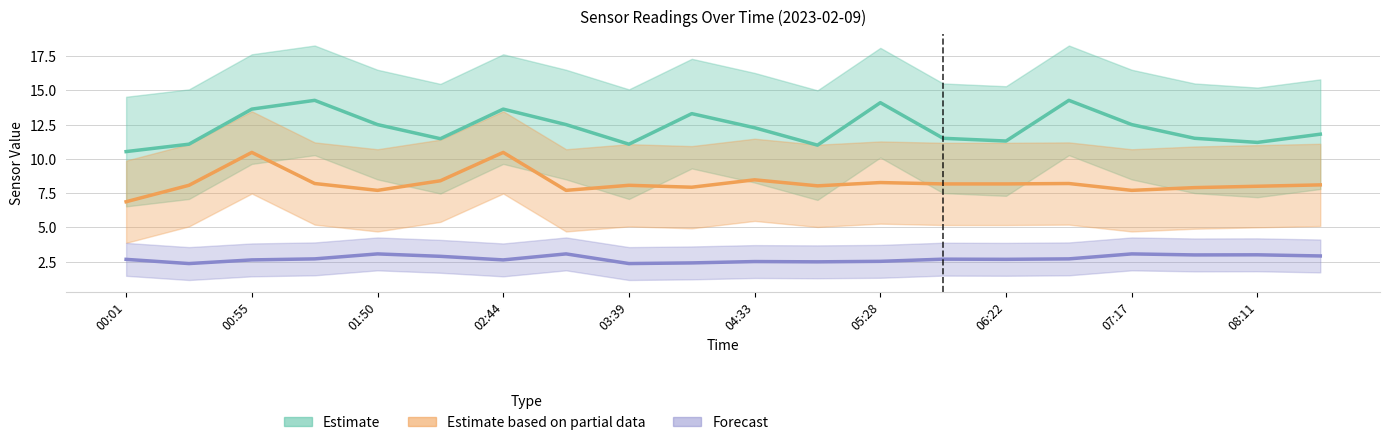

The SDS P1 (Estimate) series shows 10.5 at 00:01. True or false?

True